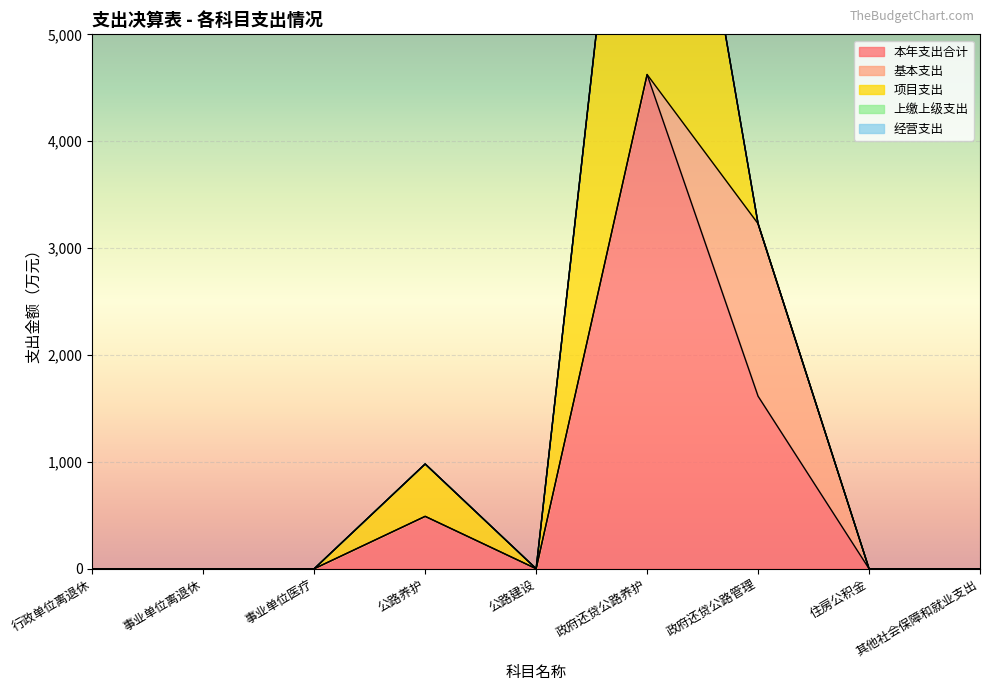

What is the sum of all 项目支出 values?

5114.0